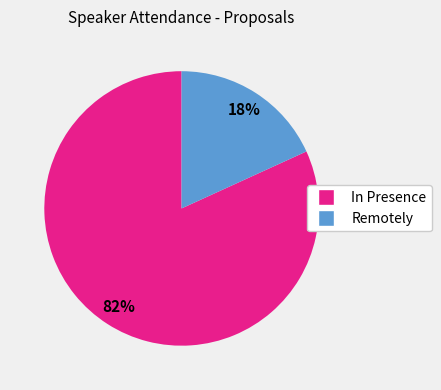

How many slices are in this pie chart?

2